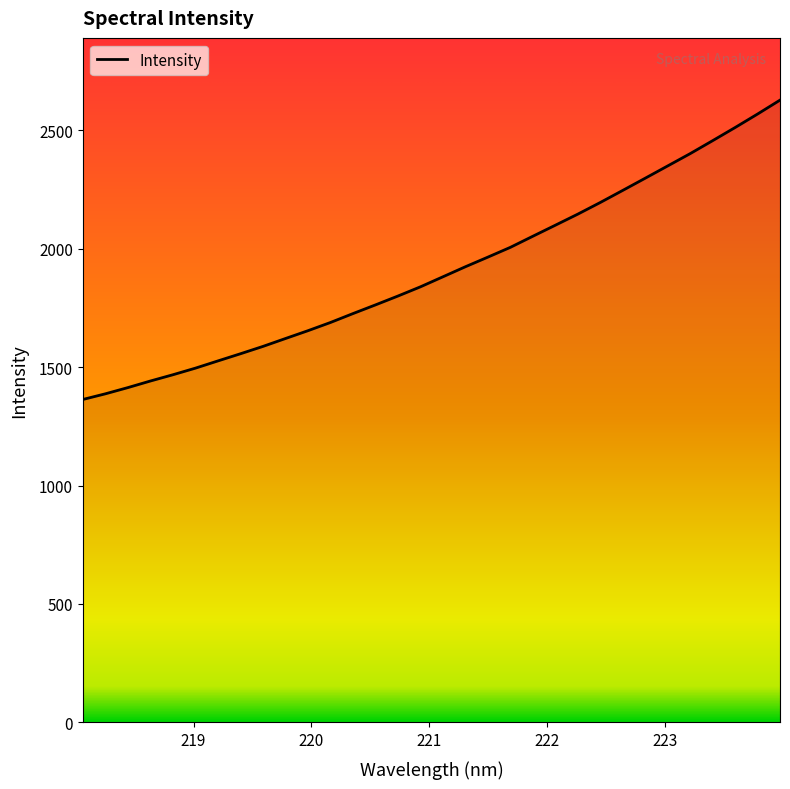

What is the difference between the maximum and minimum values?

1263.2